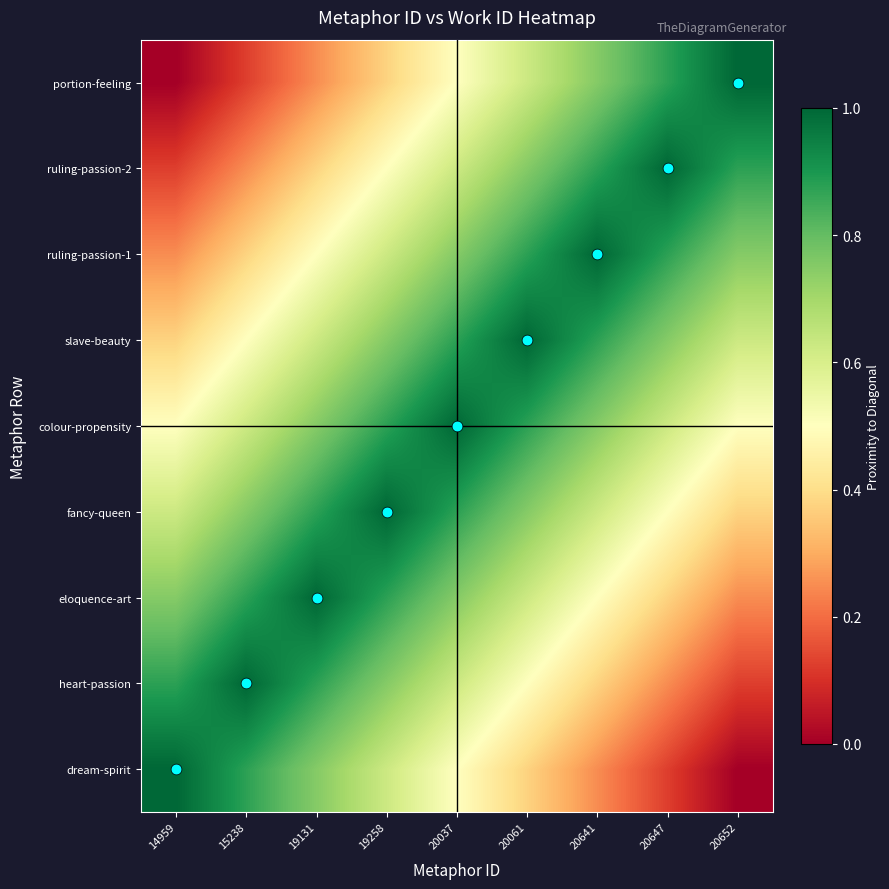

Reading left to right, extract all data points from this chart.

dream-spirit: 14959=1.0	15238=0.9	19131=0.8	19258=0.6	20037=0.5	20061=0.4	20641=0.2	20647=0.1	20652=0.0
heart-passion: 14959=0.9	15238=1.0	19131=0.9	19258=0.8	20037=0.6	20061=0.5	20641=0.4	20647=0.2	20652=0.1
eloquence-art: 14959=0.8	15238=0.9	19131=1.0	19258=0.9	20037=0.8	20061=0.6	20641=0.5	20647=0.4	20652=0.2
fancy-queen: 14959=0.6	15238=0.8	19131=0.9	19258=1.0	20037=0.9	20061=0.8	20641=0.6	20647=0.5	20652=0.4
colour-propensity: 14959=0.5	15238=0.6	19131=0.8	19258=0.9	20037=1.0	20061=0.9	20641=0.8	20647=0.6	20652=0.5
slave-beauty: 14959=0.4	15238=0.5	19131=0.6	19258=0.8	20037=0.9	20061=1.0	20641=0.9	20647=0.8	20652=0.6
ruling-passion-1: 14959=0.2	15238=0.4	19131=0.5	19258=0.6	20037=0.8	20061=0.9	20641=1.0	20647=0.9	20652=0.8
ruling-passion-2: 14959=0.1	15238=0.2	19131=0.4	19258=0.5	20037=0.6	20061=0.8	20641=0.9	20647=1.0	20652=0.9
portion-feeling: 14959=0.0	15238=0.1	19131=0.2	19258=0.4	20037=0.5	20061=0.6	20641=0.8	20647=0.9	20652=1.0